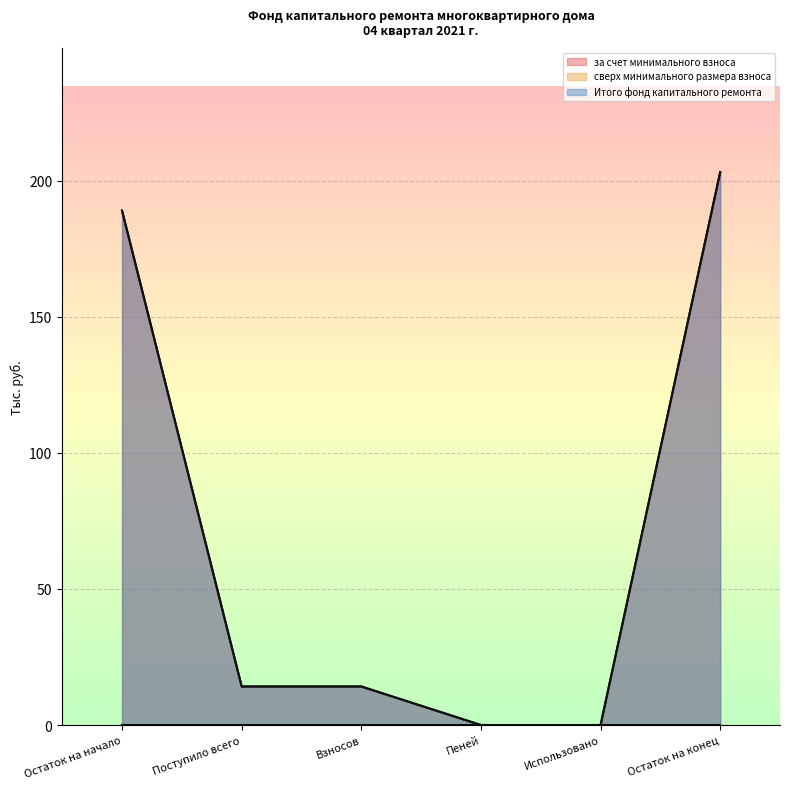

At how many categories does at least one series exceed 54?

2